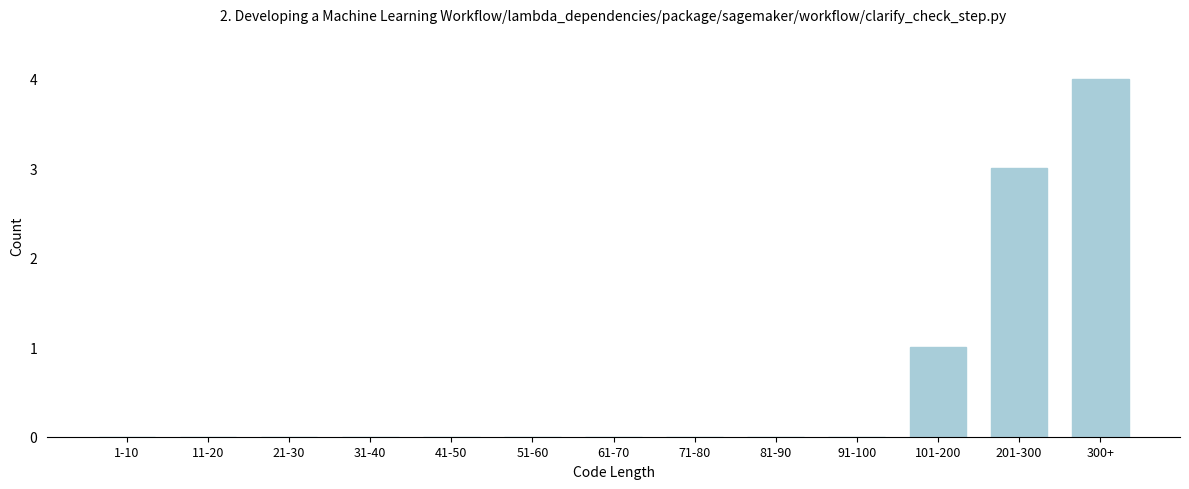

Reading left to right, transcribe all the data shown in this chart.

1-10=0	11-20=0	21-30=0	31-40=0	41-50=0	51-60=0	61-70=0	71-80=0	81-90=0	91-100=0	101-200=1	201-300=3	300+=4